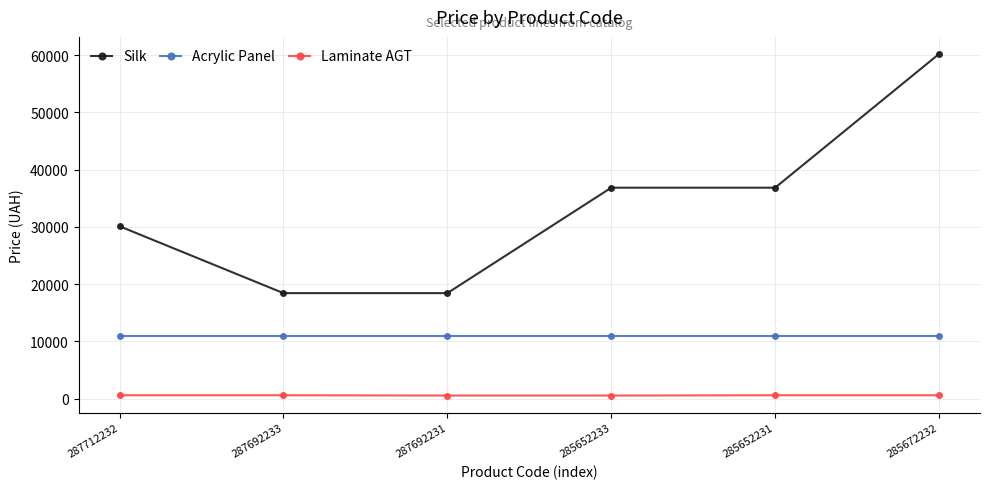

True or false: Acrylic Panel and Laminate AGT intersect in this chart.

False